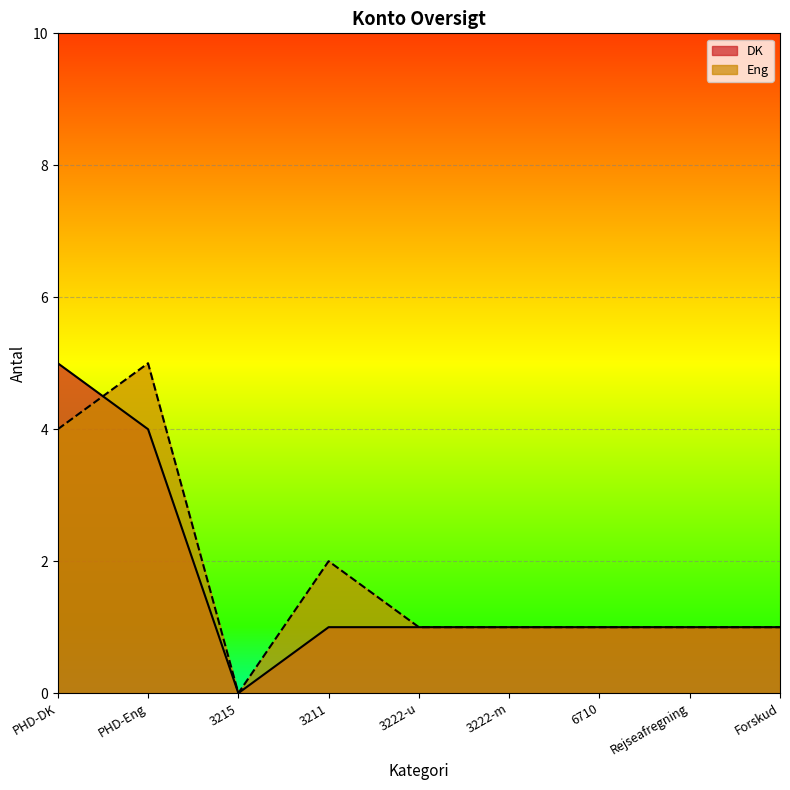

Which has a higher value, 6710 or PHD-Eng?

PHD-Eng